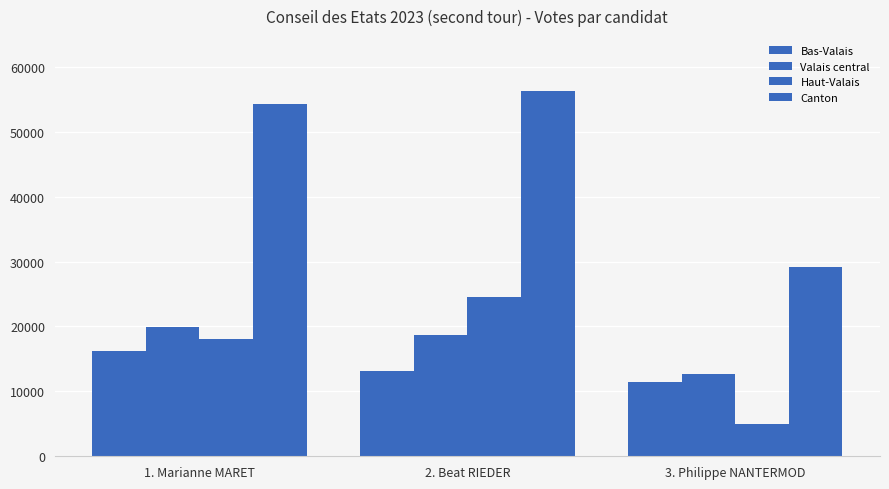

How many values in the Bas-Valais series are below 13135?

1